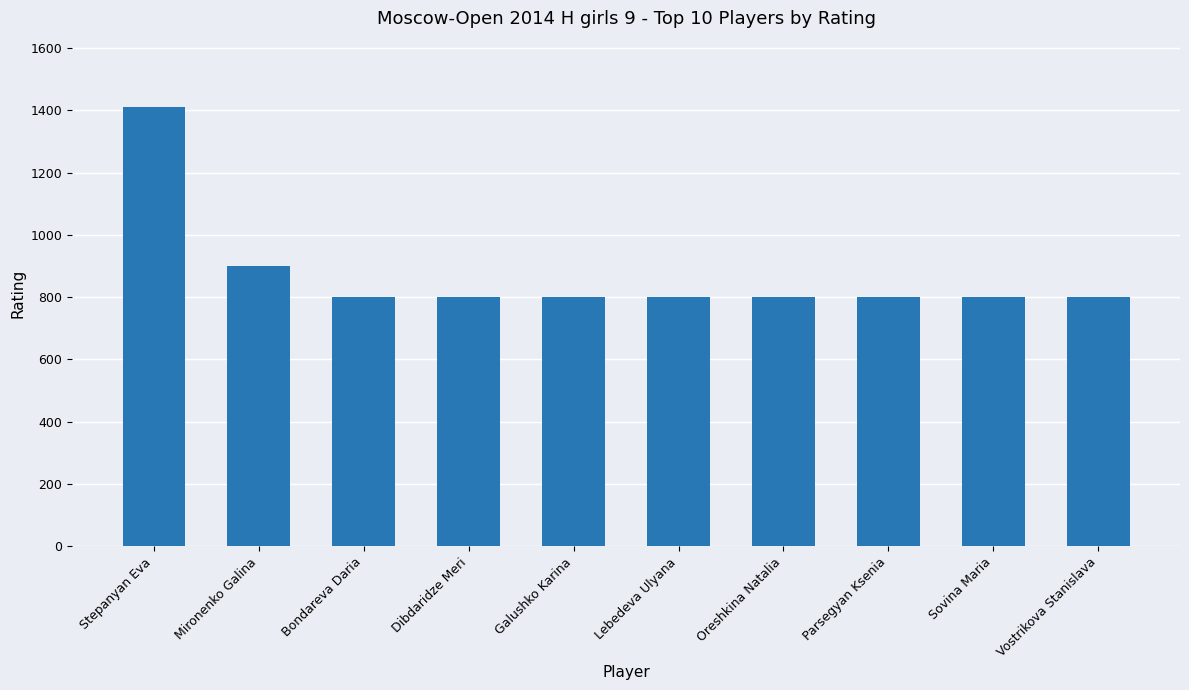

Are the bars grouped side by side (vs. stacked)?

No